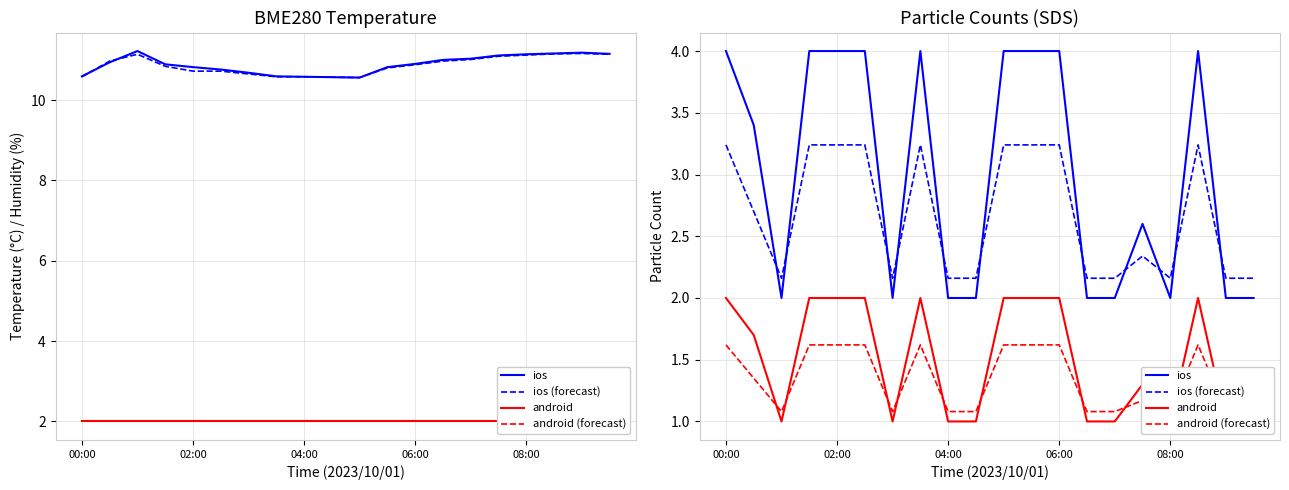

Reading left to right, transcribe all the data shown in this chart.

ios: 4.0	3.4	2.0	4.0	4.0	4.0	2.0	4.0	2.0	2.0	4.0	4.0	4.0	2.0	2.0	2.6	2.0	4.0	2.0	2.0
ios (forecast): 3.2	2.7	2.2	3.2	3.2	3.2	2.2	3.2	2.2	2.2	3.2	3.2	3.2	2.2	2.2	2.3	2.2	3.2	2.2	2.2
android: 2.0	1.7	1.0	2.0	2.0	2.0	1.0	2.0	1.0	1.0	2.0	2.0	2.0	1.0	1.0	1.3	1.0	2.0	1.0	1.0
android (forecast): 1.6	1.3	1.1	1.6	1.6	1.6	1.1	1.6	1.1	1.1	1.6	1.6	1.6	1.1	1.1	1.2	1.1	1.6	1.1	1.1